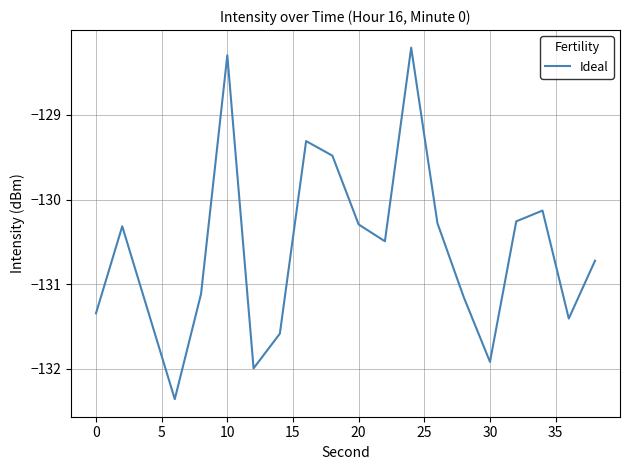

What is the maximum value shown in the chart?

-128.2